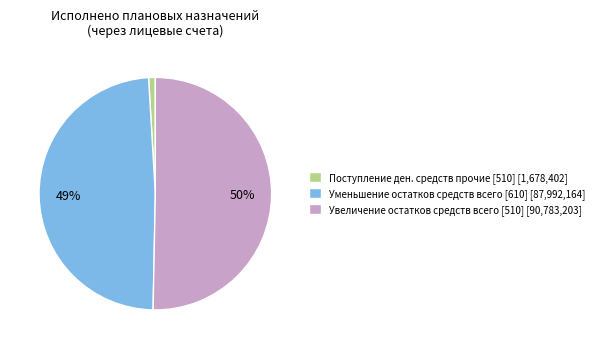

Between Уменьшение остатков средств всего [610] [87,992,164] and Поступление ден. средств прочие [510] [1,678,402], which is larger?

Уменьшение остатков средств всего [610] [87,992,164]